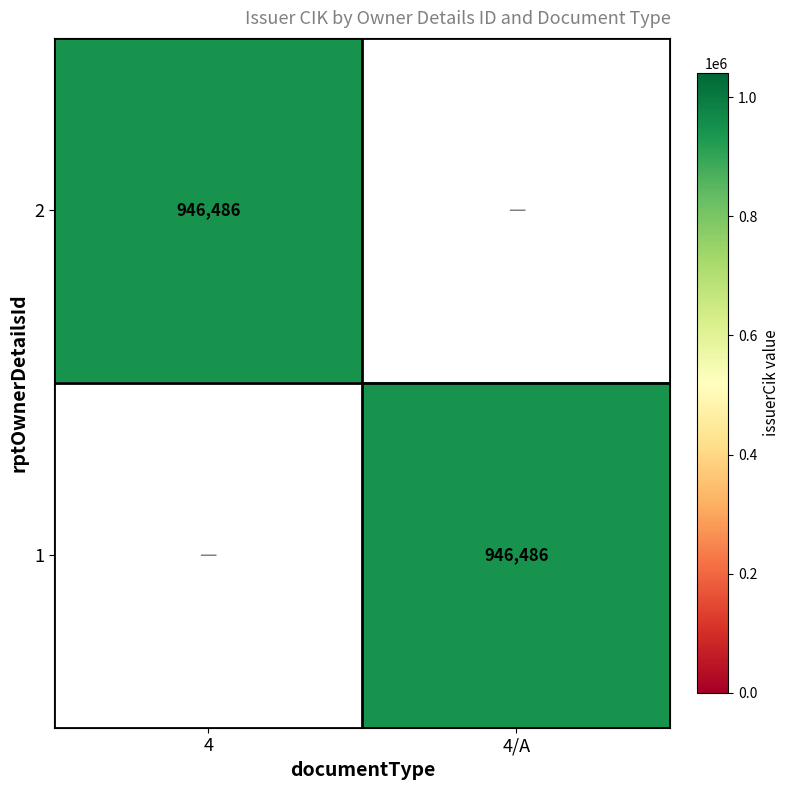

Reading right to left, what are all the values shown in this chart?

2: 0	946486
1: 946486	0